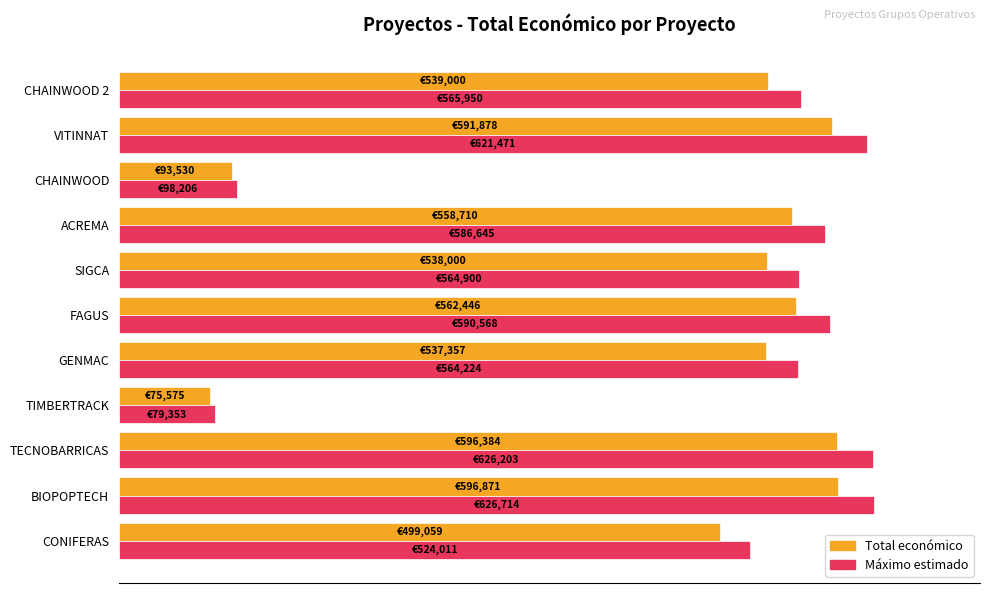

What are all the series names shown in the legend?

Total económico, Máximo estimado